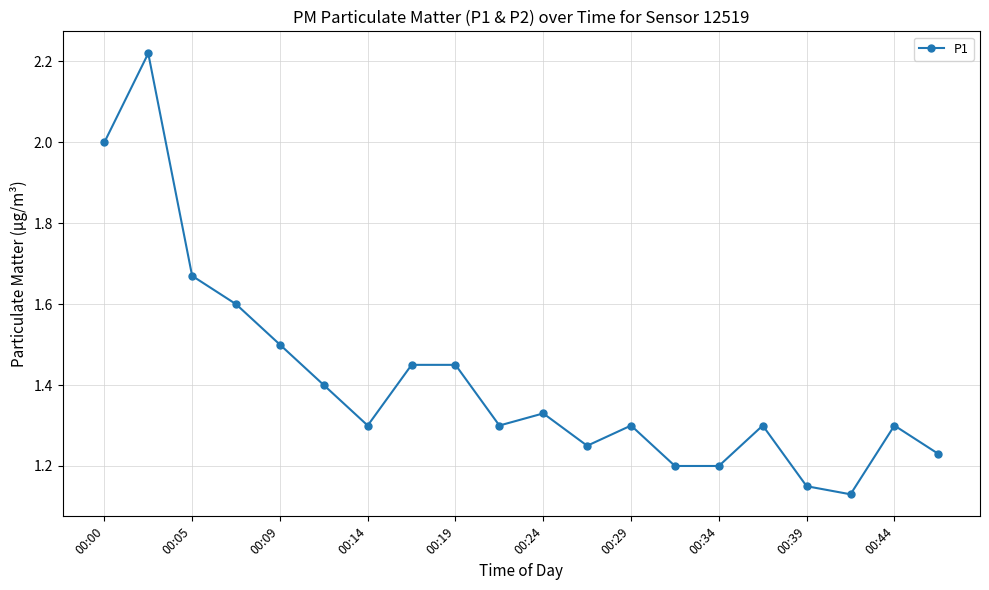

What is the sum of all values?

28.3